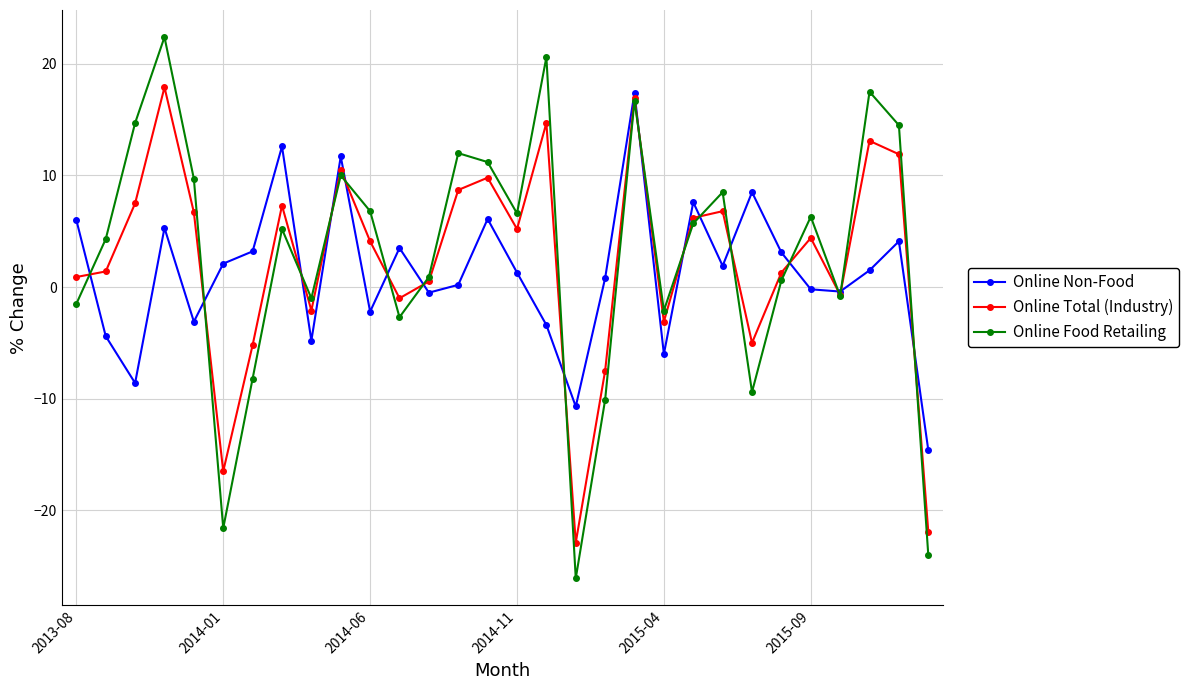

True or false: Online Non-Food has more than 1 interior local peaks.

True